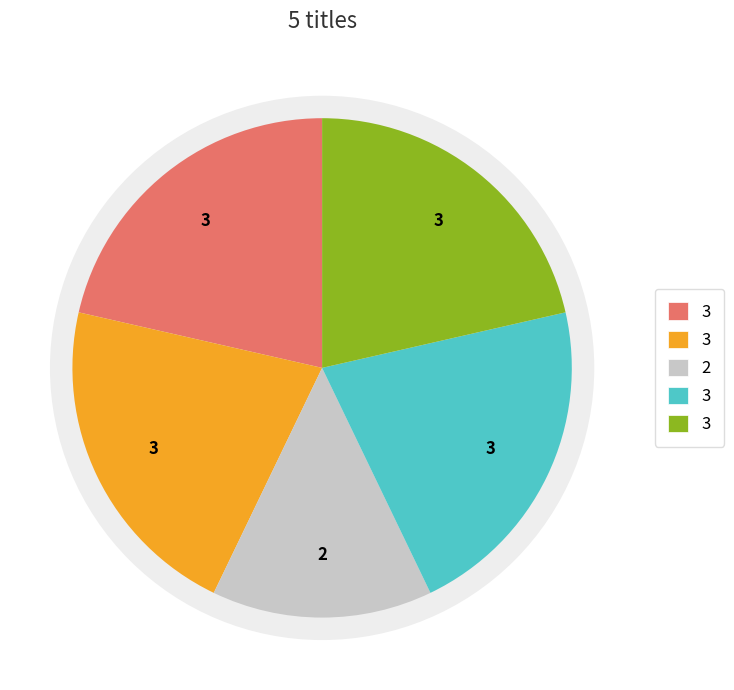

Is there any slice that represents more than half of the pie?

No